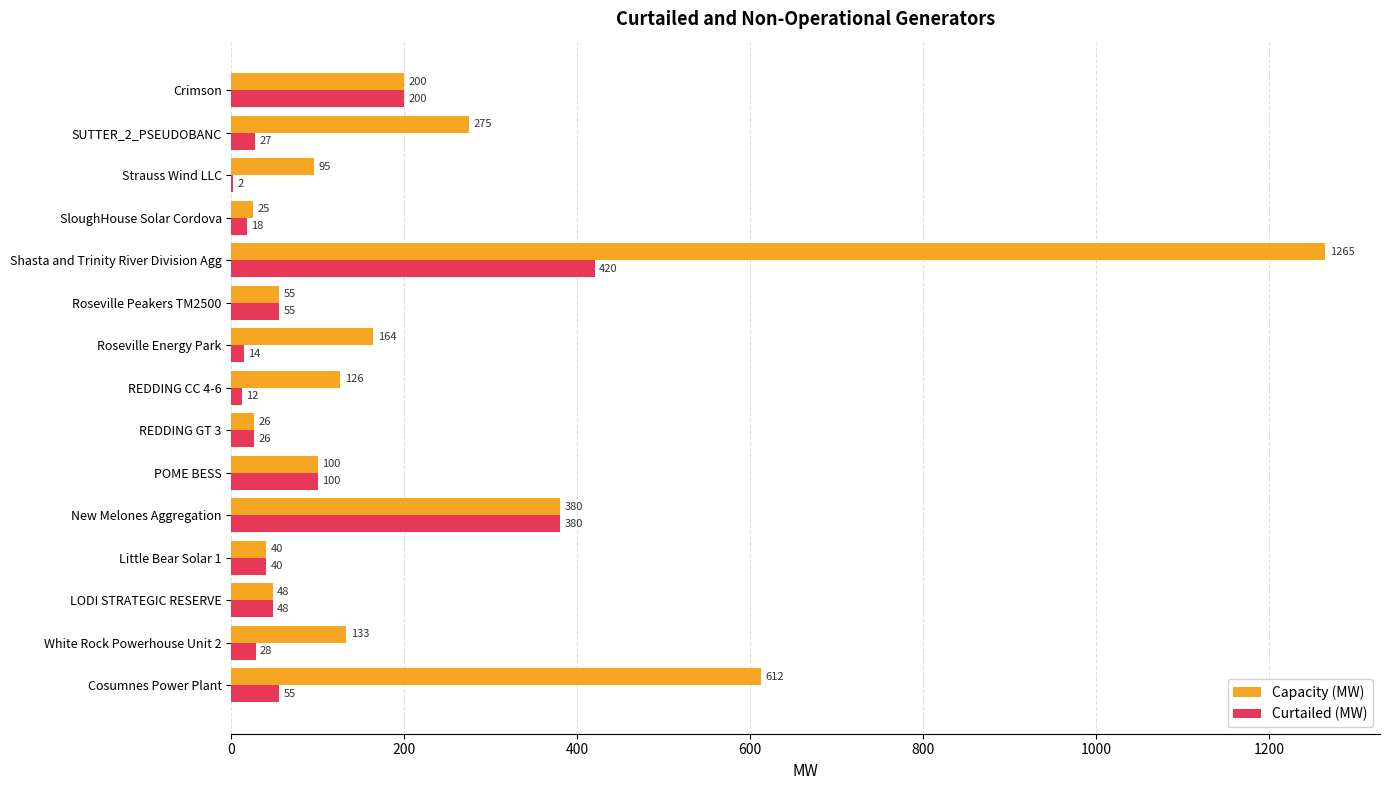

Which series has the largest total across all categories?

Capacity (MW)